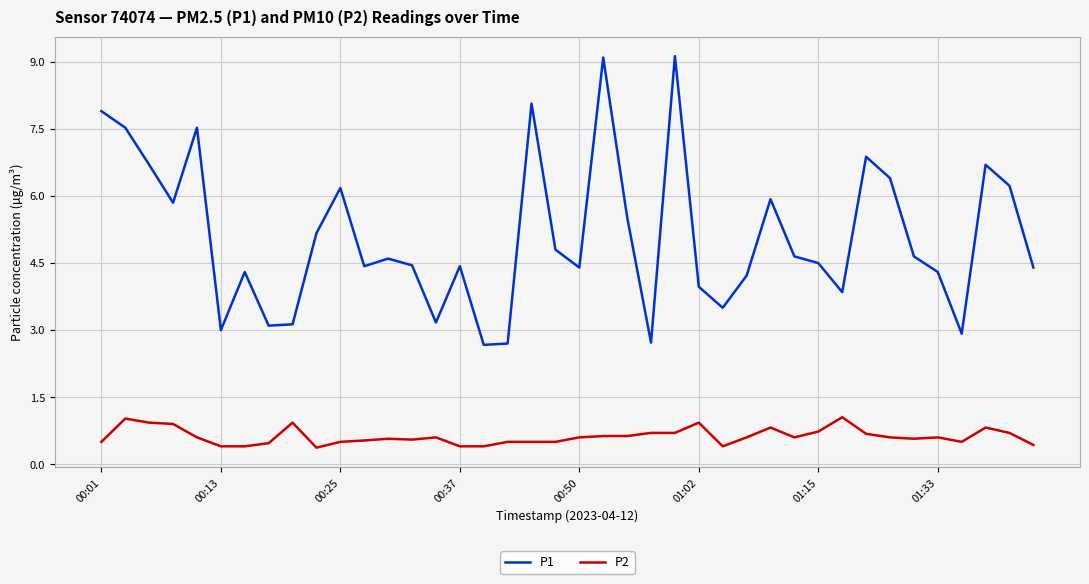

True or false: P2 and P1 intersect in this chart.

False